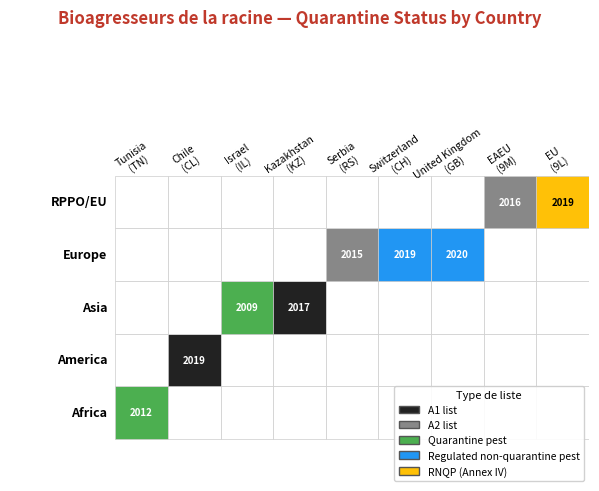

What is the difference between the values at 3 and 8?

2